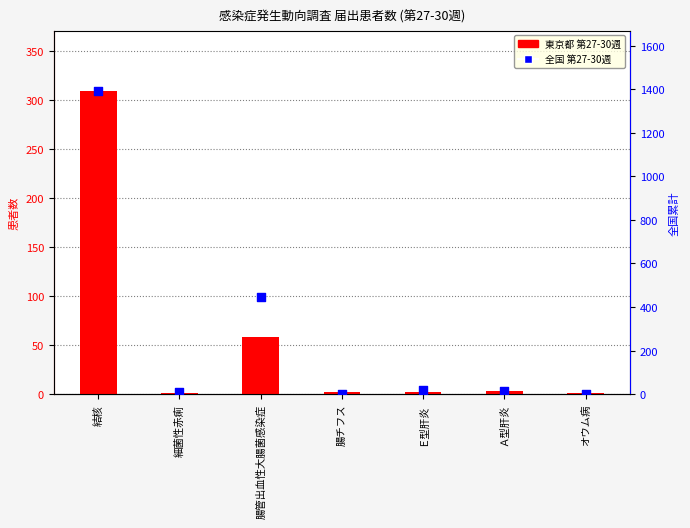

At which category is the sum across all series the highest?

結核